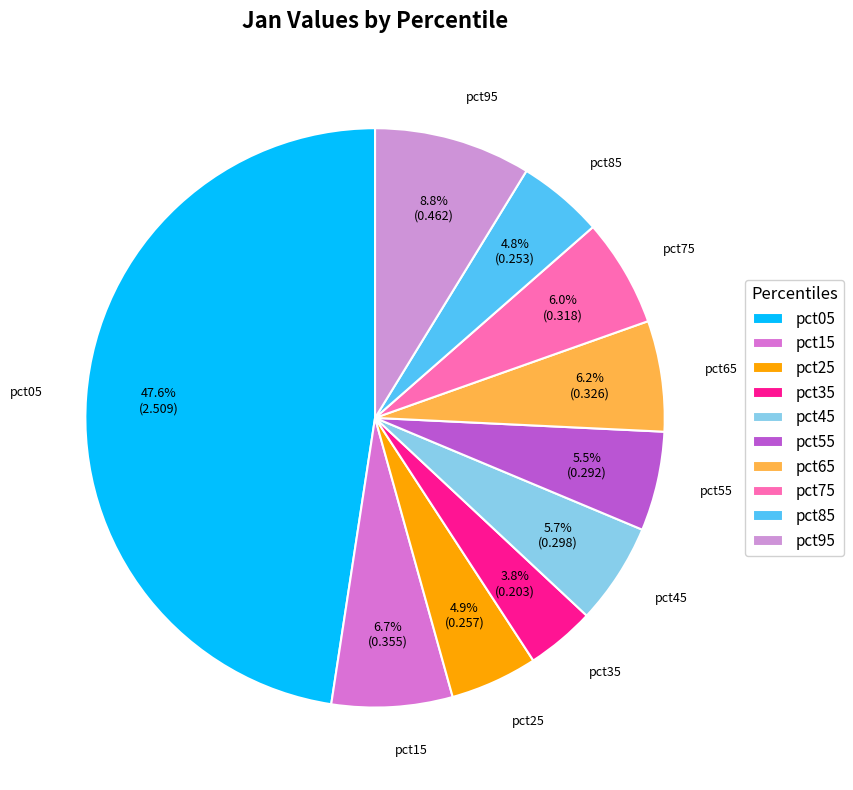

Does any single category account for the majority?

No